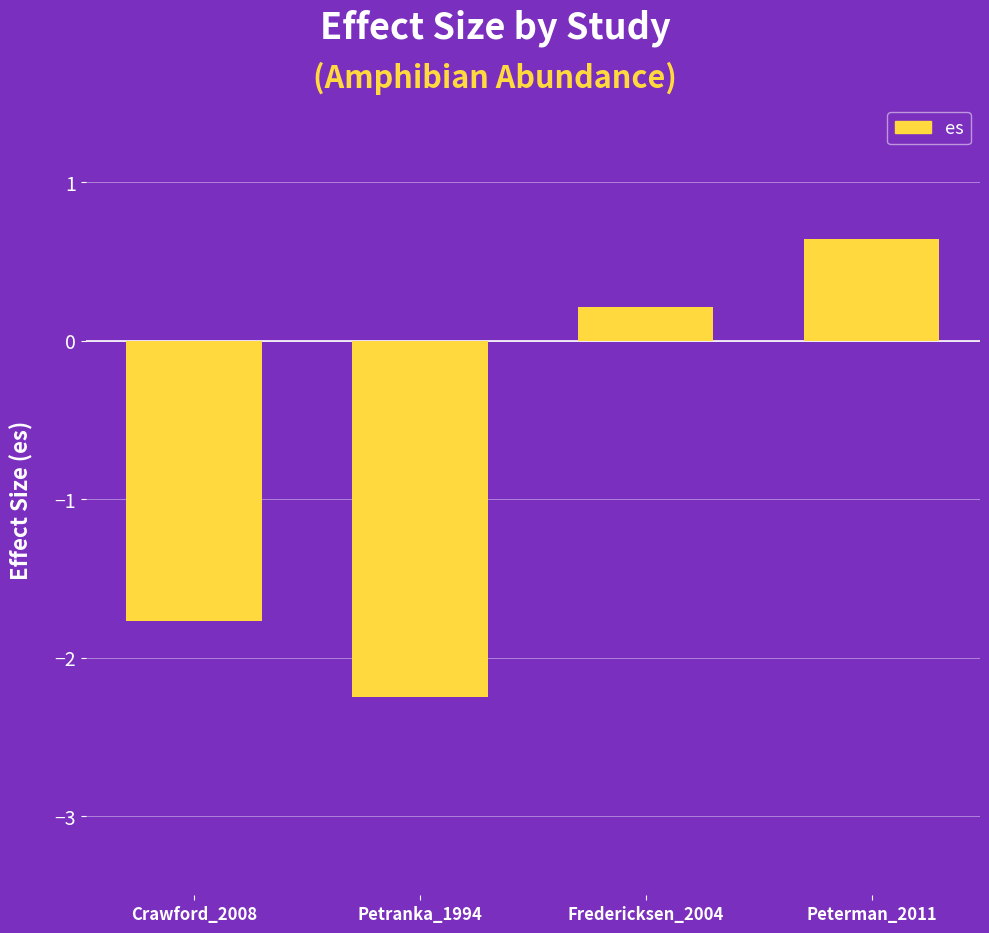

Where does the data first go above 0?

Fredericksen_2004